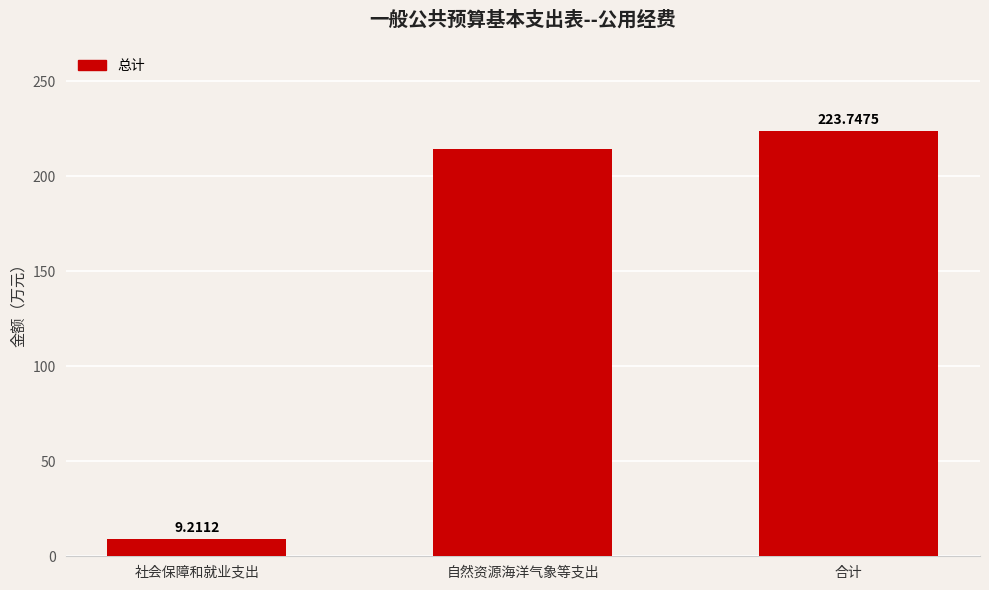

Does the chart contain stacked bars?

No